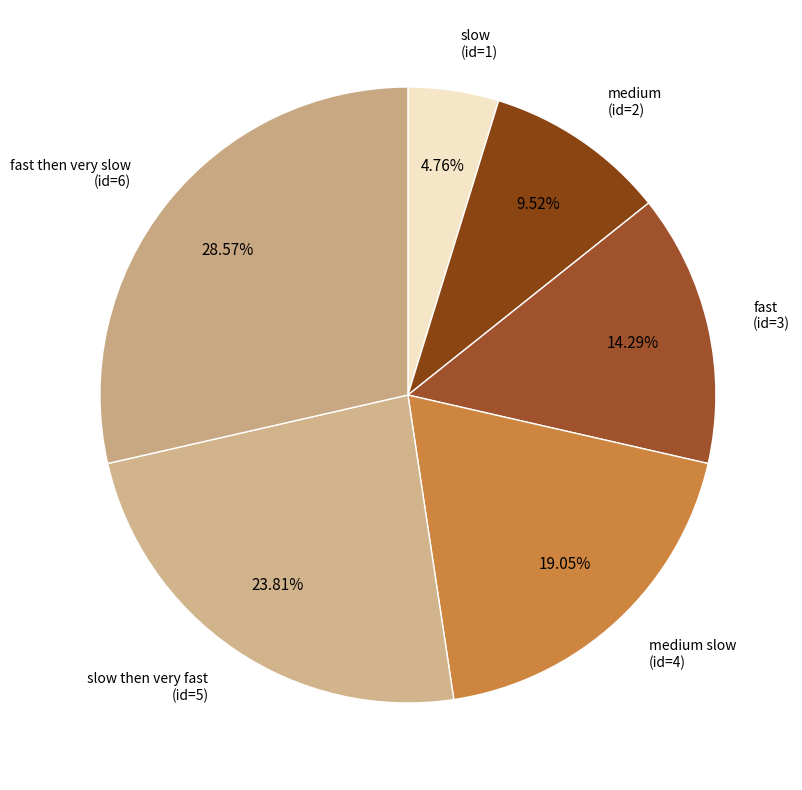

The fast slice represents 14% of the pie. True or false?

True